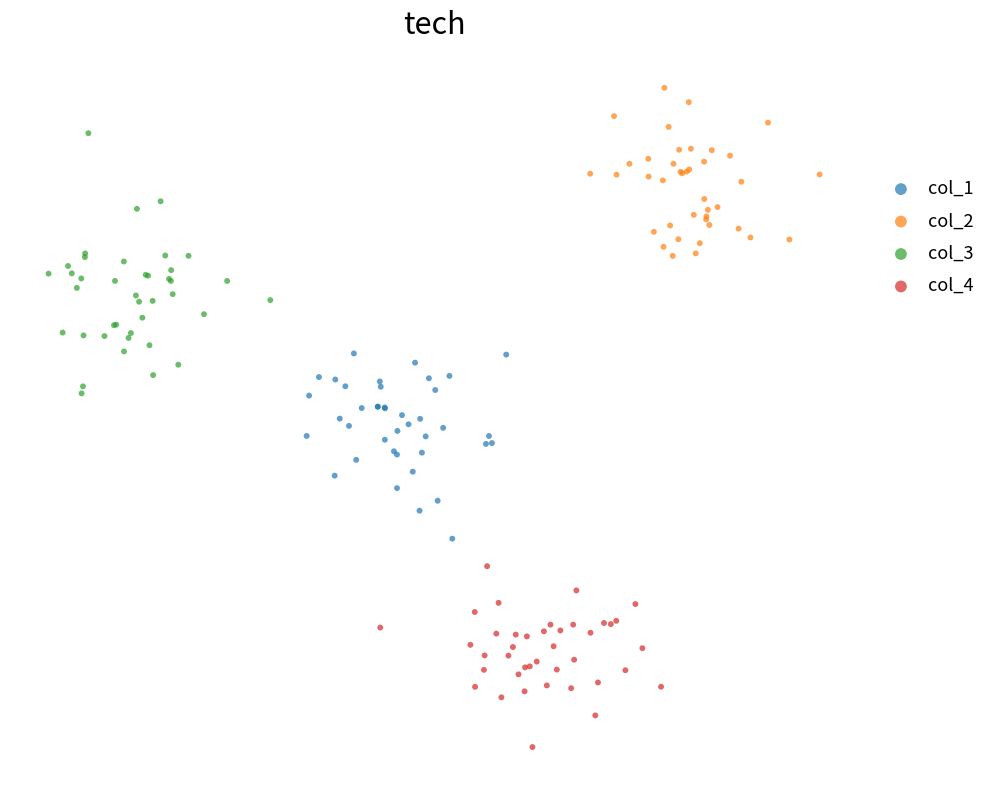

What are all the series names shown in the legend?

col_1, col_2, col_3, col_4